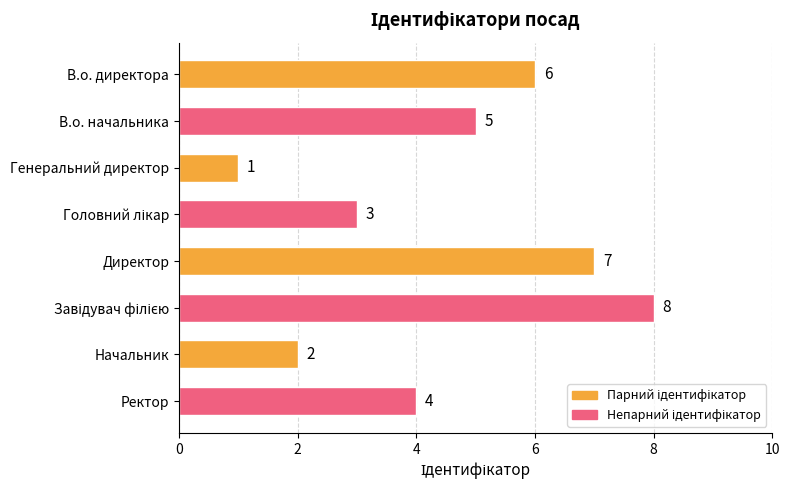

What is the minimum value shown in the chart?

1